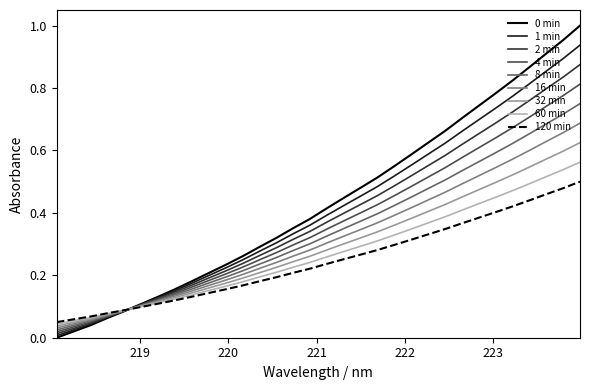

How many lines are shown in the chart?

9